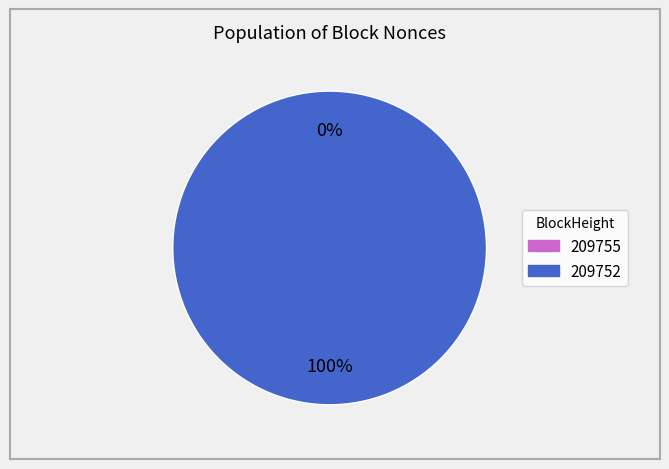

Which category accounts for the majority?

209752